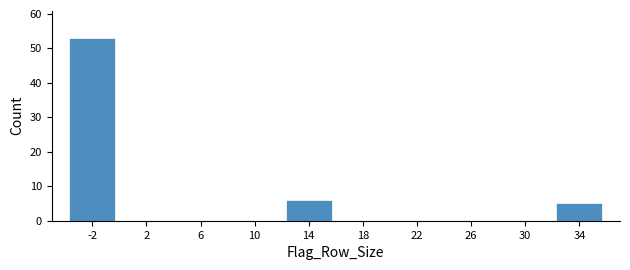

Reading left to right, what are all the values shown in this chart?

-2=53	2=0	6=0	10=0	14=6	18=0	22=0	26=0	30=0	34=5